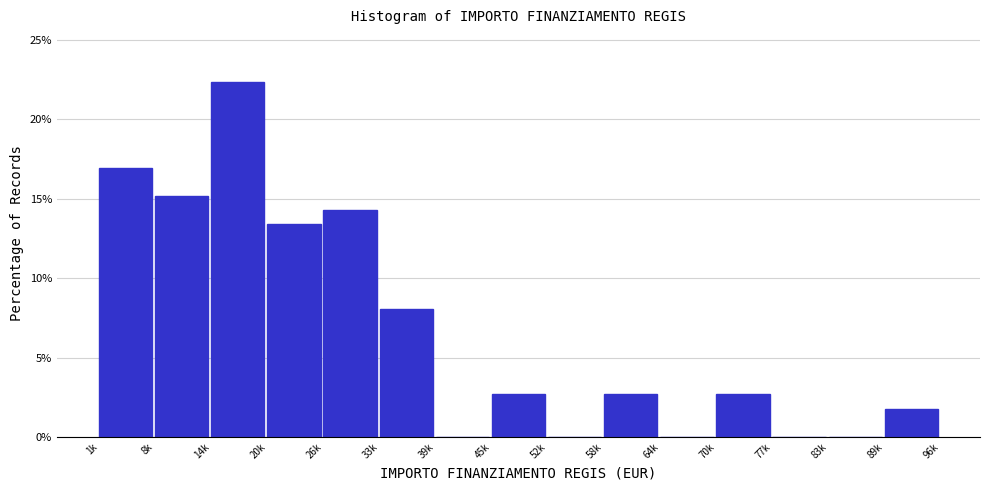

Reading left to right, extract all data points from this chart.

1k=17.0	8k=15.2	14k=22.3	20k=13.4	26k=14.3	33k=8.0	39k=0.0	45k=2.7	52k=0.0	58k=2.7	64k=0.0	70k=2.7	77k=0.0	83k=0.0	89k=1.8